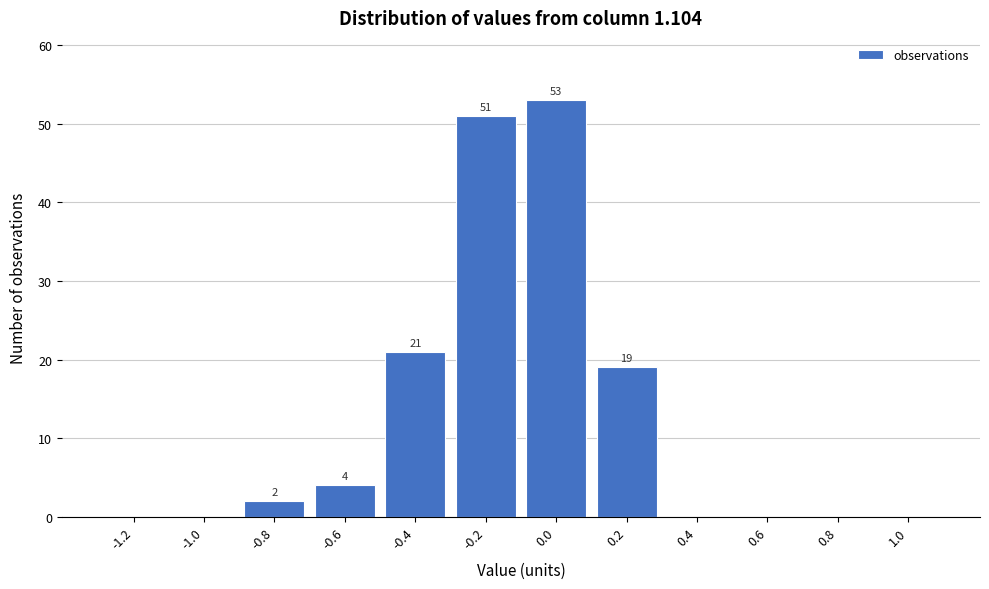

Reading right to left, list all the values displayed in this chart.

1.0=0	0.8=0	0.6=0	0.4=0	0.2=19	0.0=53	-0.2=51	-0.4=21	-0.6=4	-0.8=2	-1.0=0	-1.2=0